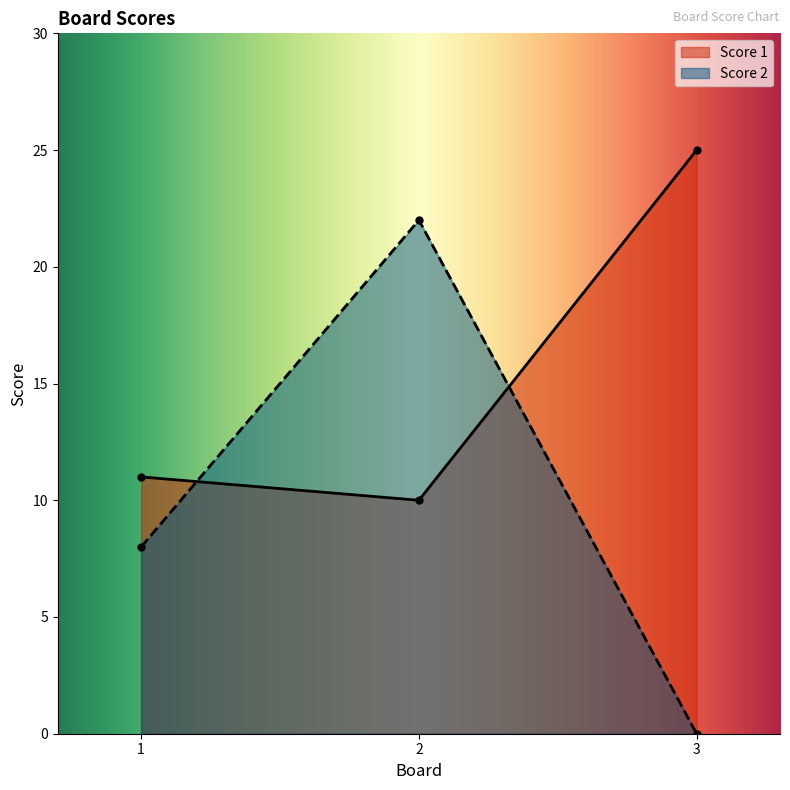

Count the number of data series in this chart.

2